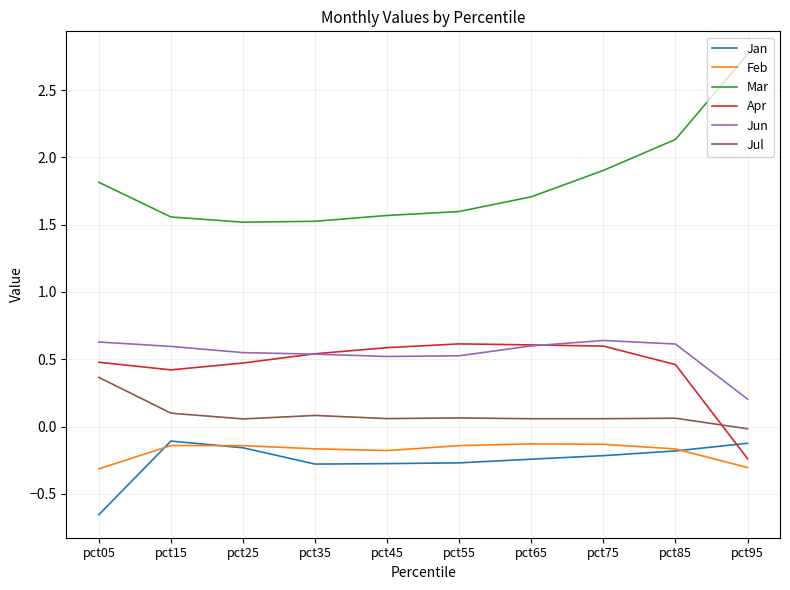

Where is the first local minimum for Apr?

pct15